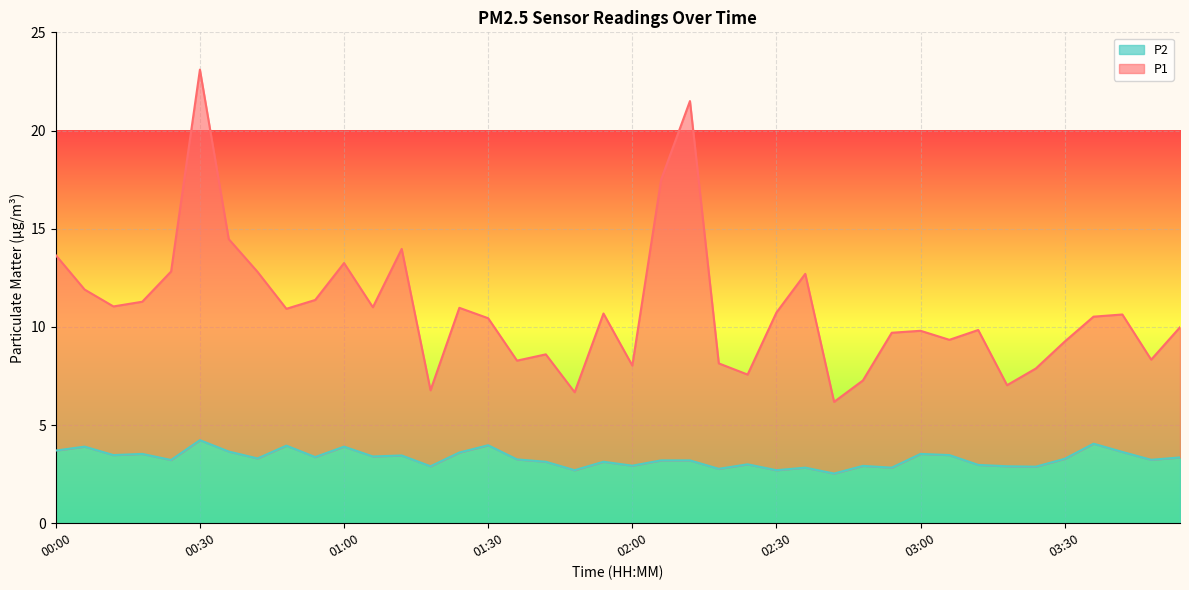

The P1 series shows 5.9 at 01:24. True or false?

False